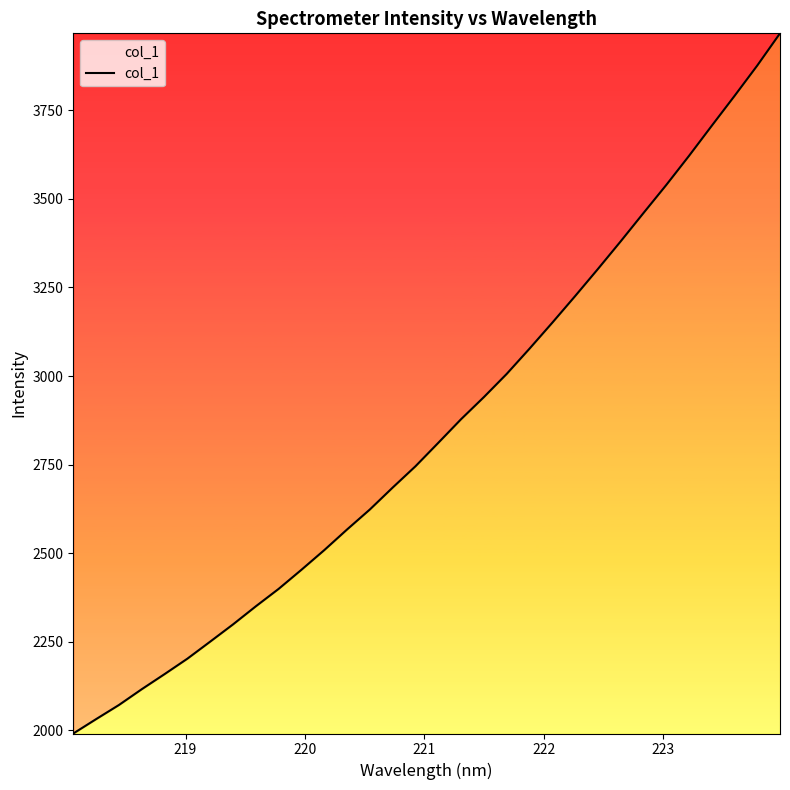

How many values exceed 2811?

16